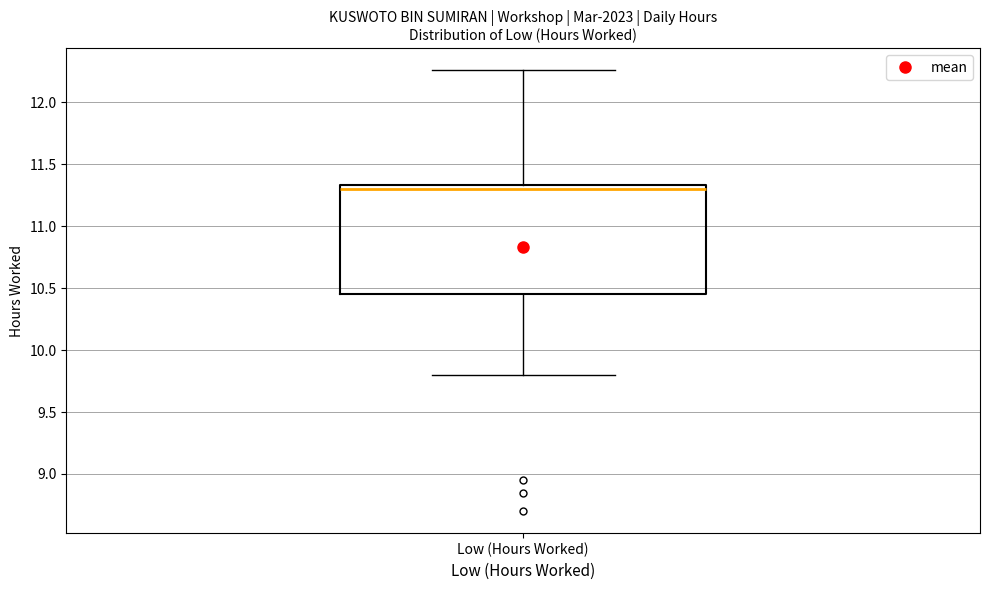

Read this box plot against the y-axis: the position of the median line, the range covered by the box, and the ends of both whiskers. The values are not printed on the chart, so give them approximately, as read against the axis.

median 11.30, box 10.45 to 11.35, whiskers 9.80 to 12.25